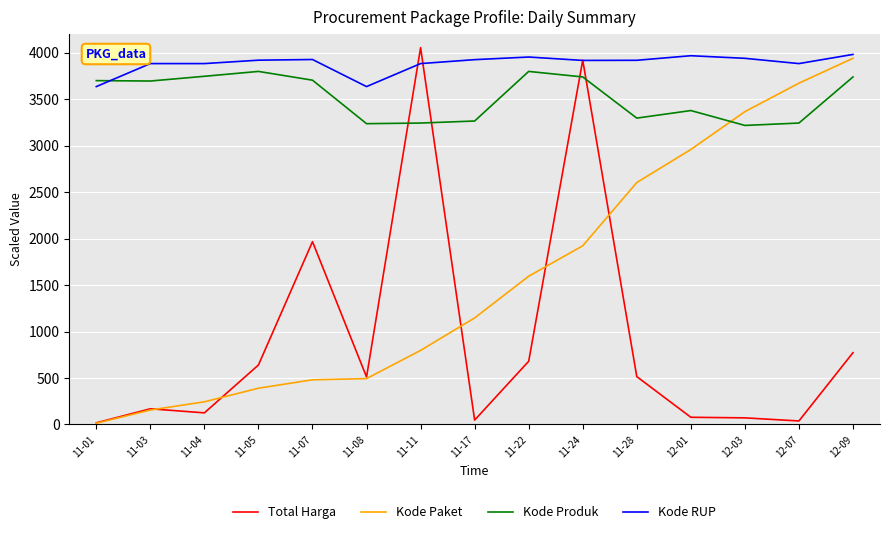

In Kode Produk, how many points are lower than both neighbors (excluding endpoints)?

4